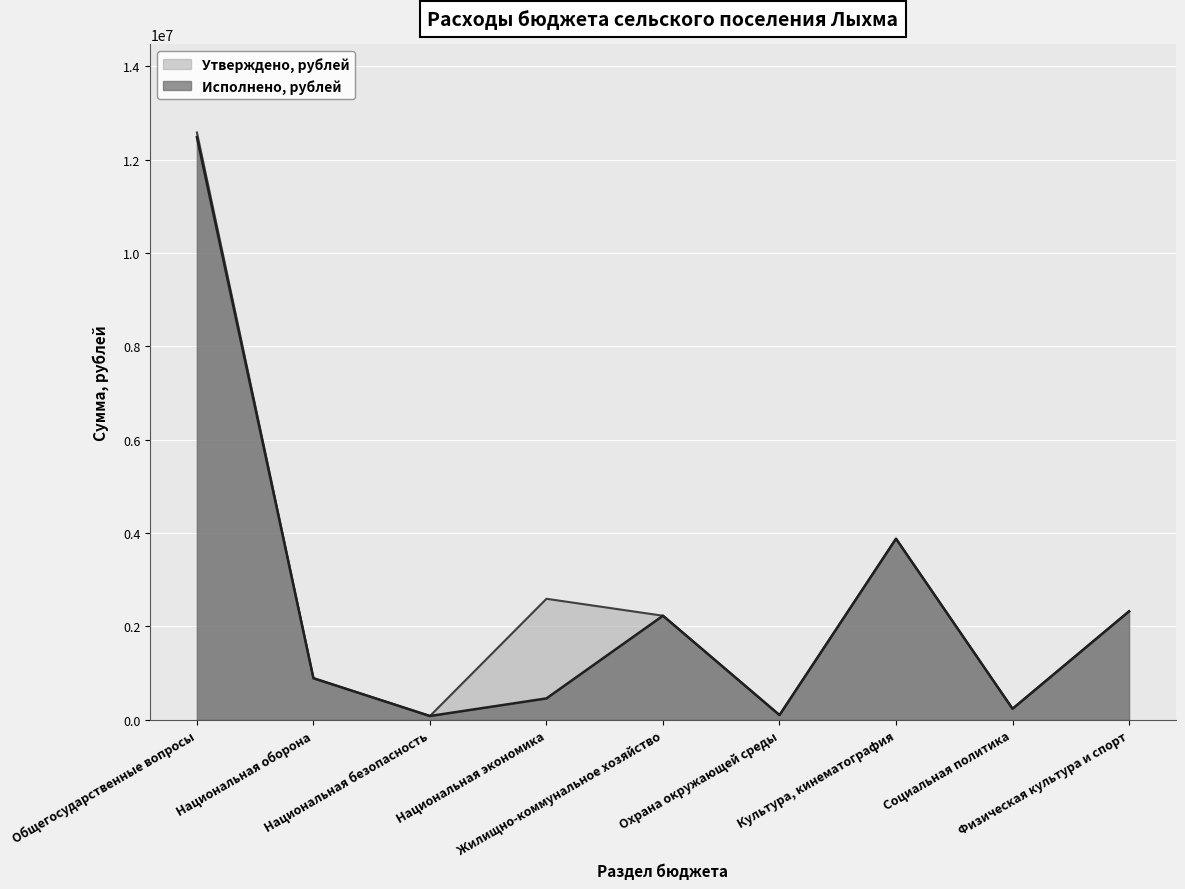

Reading left to right, extract all data points from this chart.

Утверждено, рублей: 12581743.3	890396.1	80400.0	2591918.4	2228788.9	101185.0	3878591.3	235941.7	2323400.0
Исполнено, рублей: 12481743.3	890396.1	80400.0	457350.1	2228788.9	101185.0	3878591.3	235941.7	2323400.0